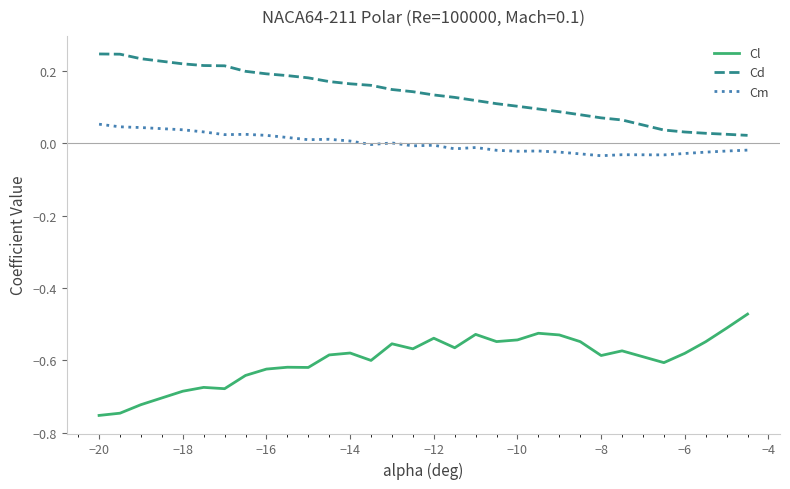

True or false: Cl and Cd cross at least once.

False